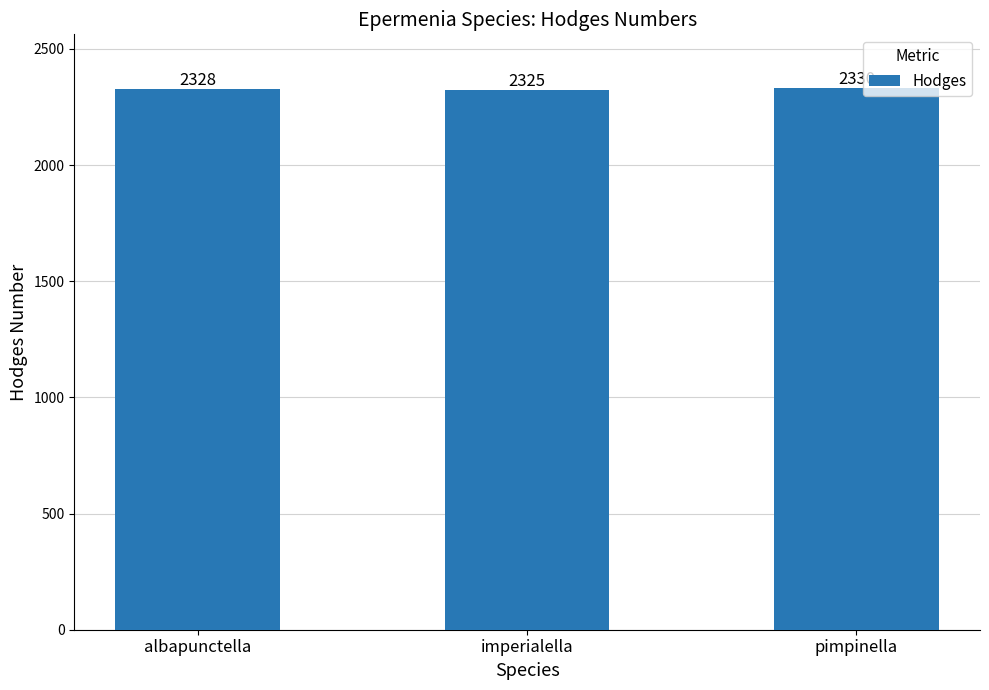

True or false: the data shows 2330 at pimpinella.

True